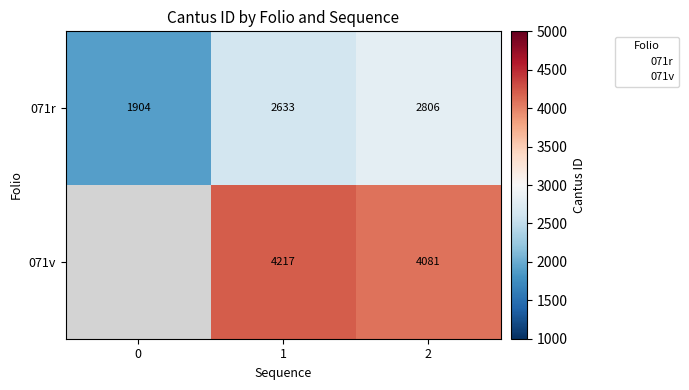

How many values in the 071v series exceed 4081?

1